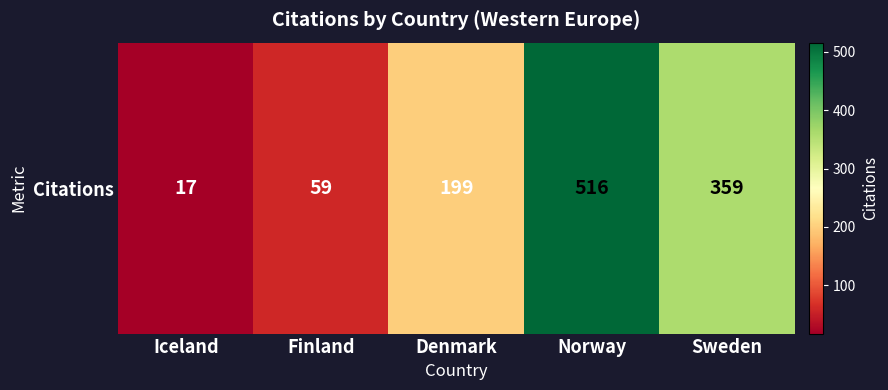

Which category has the highest value across all series?

Norway